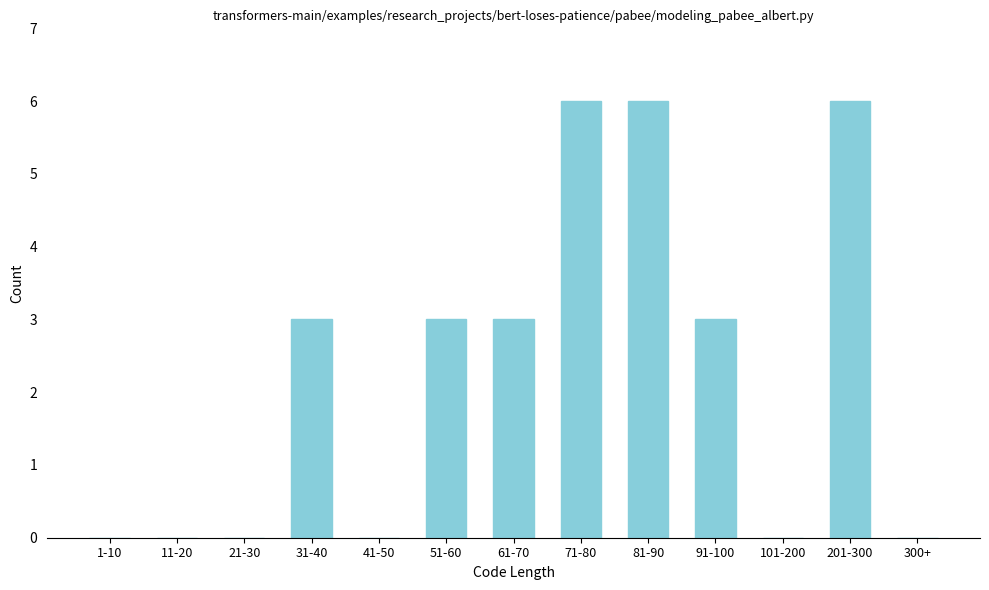

Reading left to right, transcribe all the data shown in this chart.

1-10=0	11-20=0	21-30=0	31-40=3	41-50=0	51-60=3	61-70=3	71-80=6	81-90=6	91-100=3	101-200=0	201-300=6	300+=0